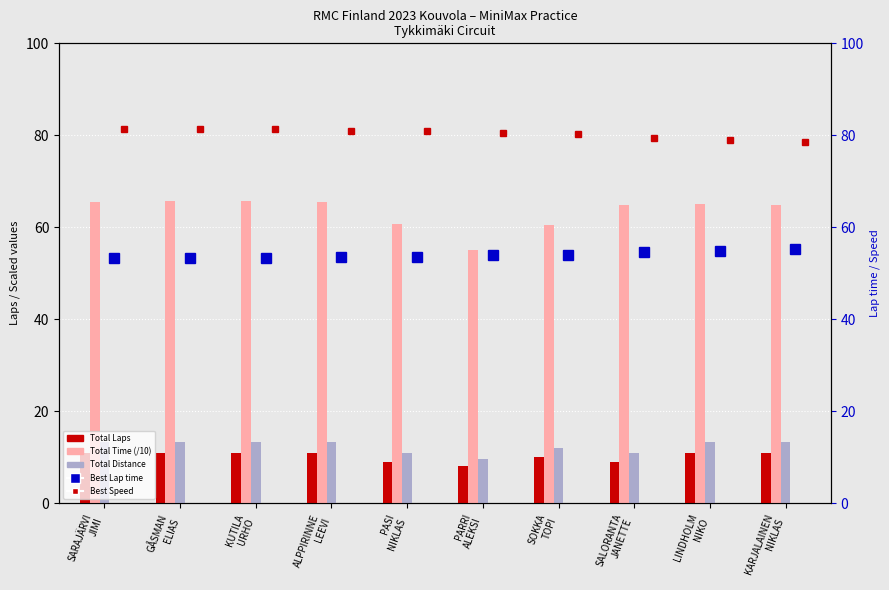

At which label is Total Distance closest to 11?

PASI
NIKLAS